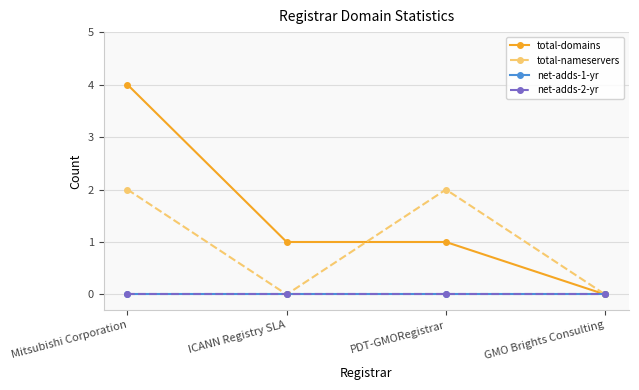

True or false: total-domains and total-nameservers cross at least once.

True